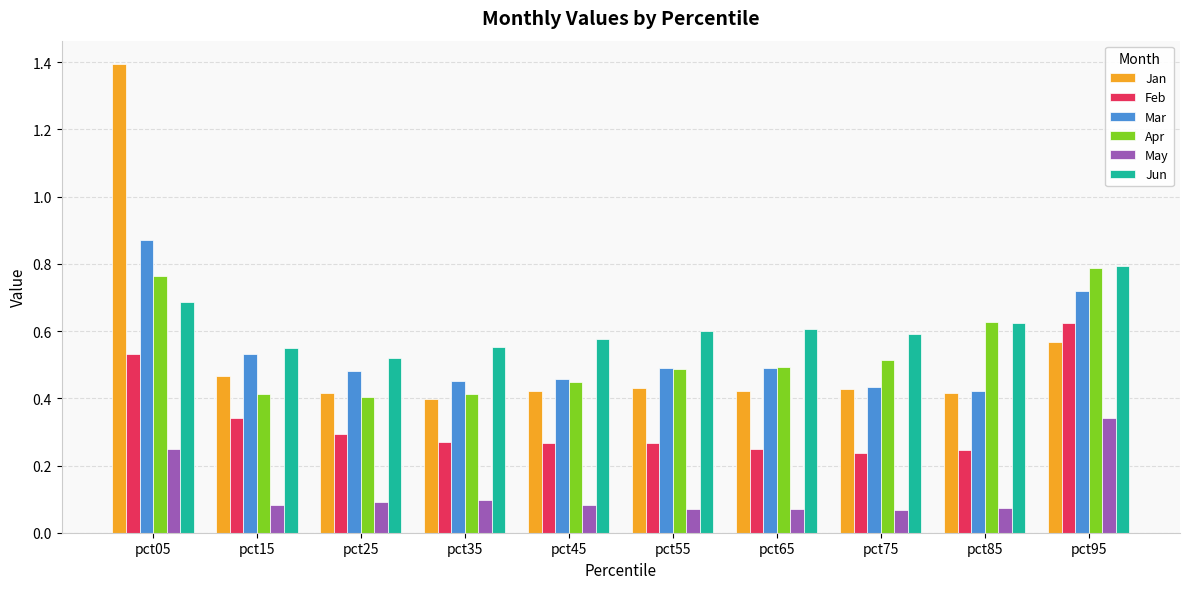

How many Apr values are between 0 and 1?

10